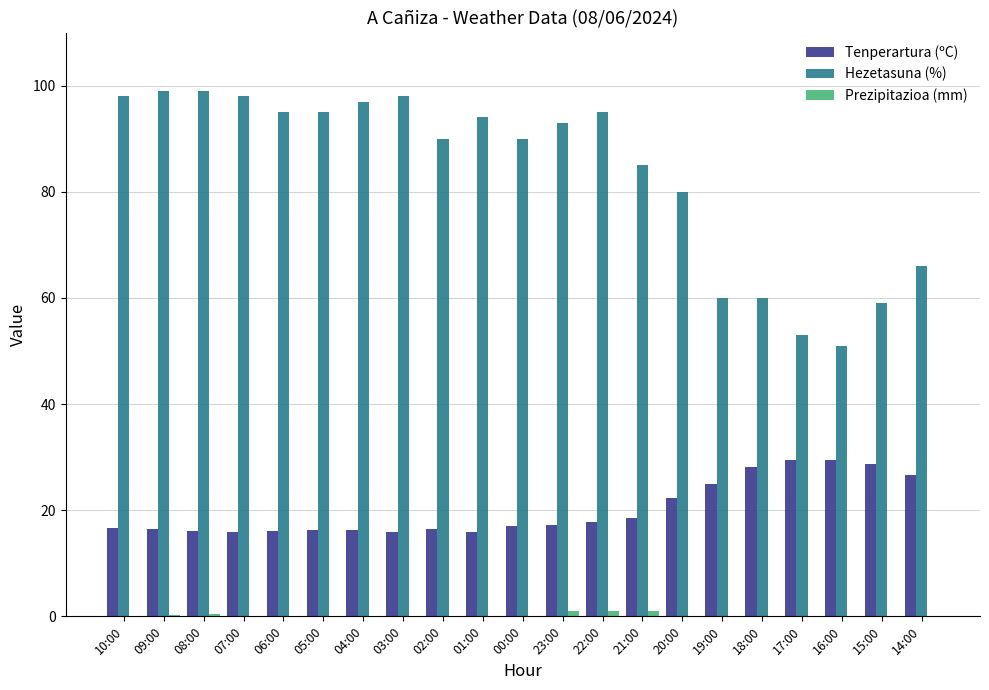

What is the sum of all Hezetasuna (%) values?

1755.0